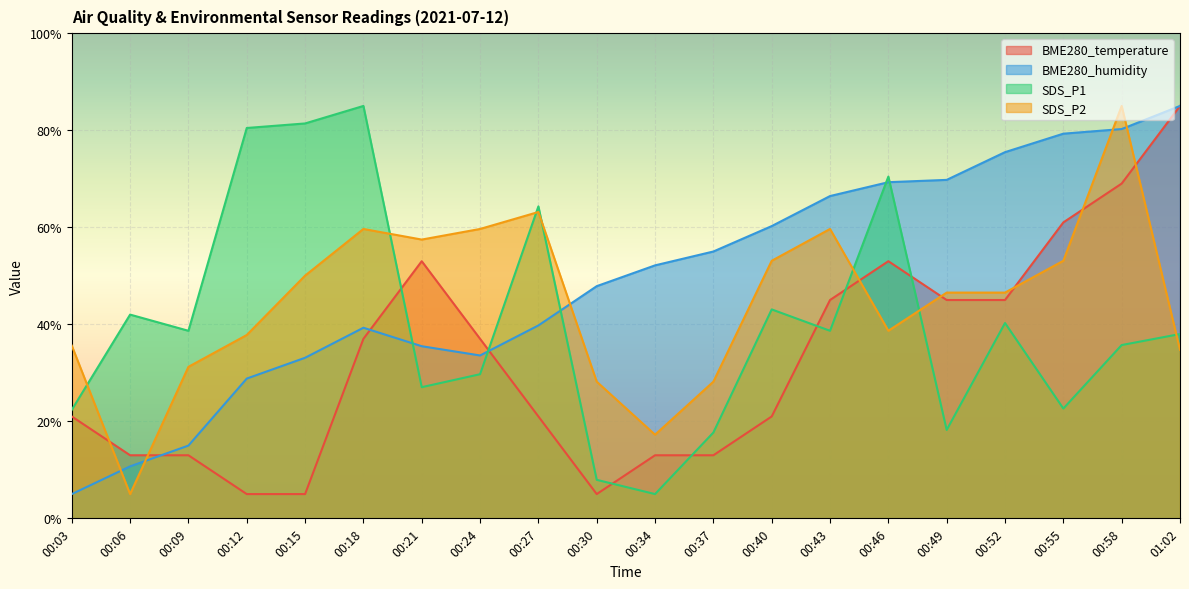

At which category does BME280_temperature reach its first local peak?

00:21